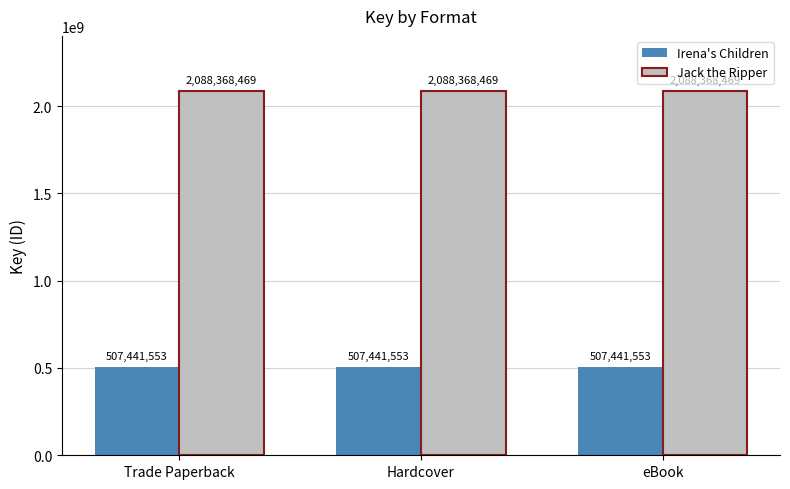

What is the label of the 1st bar from the right?

eBook